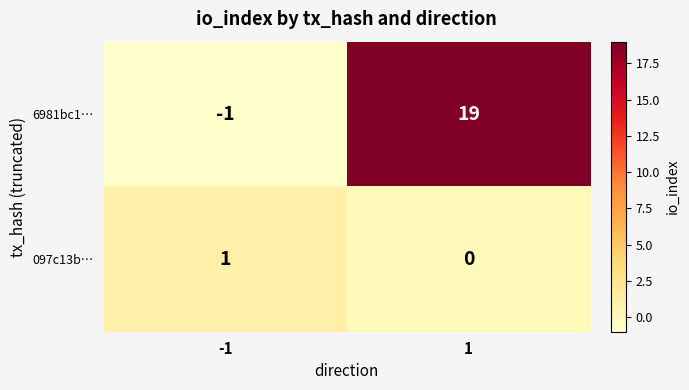

True or false: 6981bc1… has a value of 11 at 1.

False